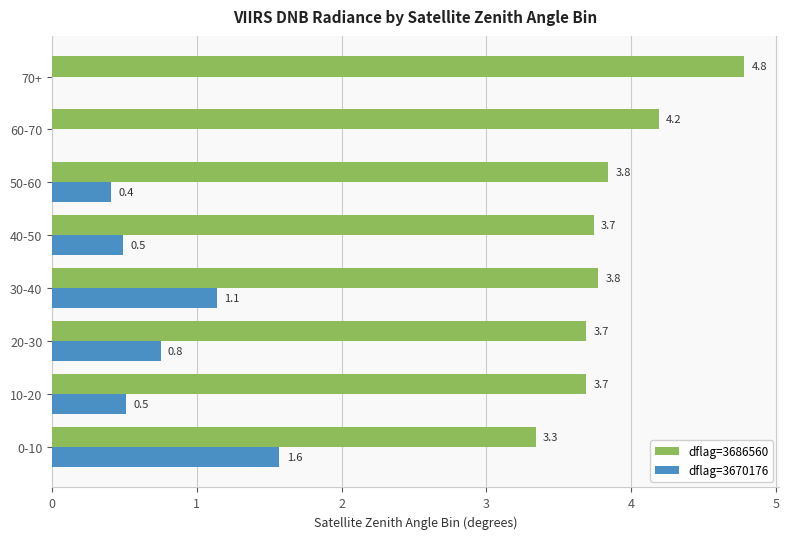

What is the maximum value for dflag=3670176?

1.6